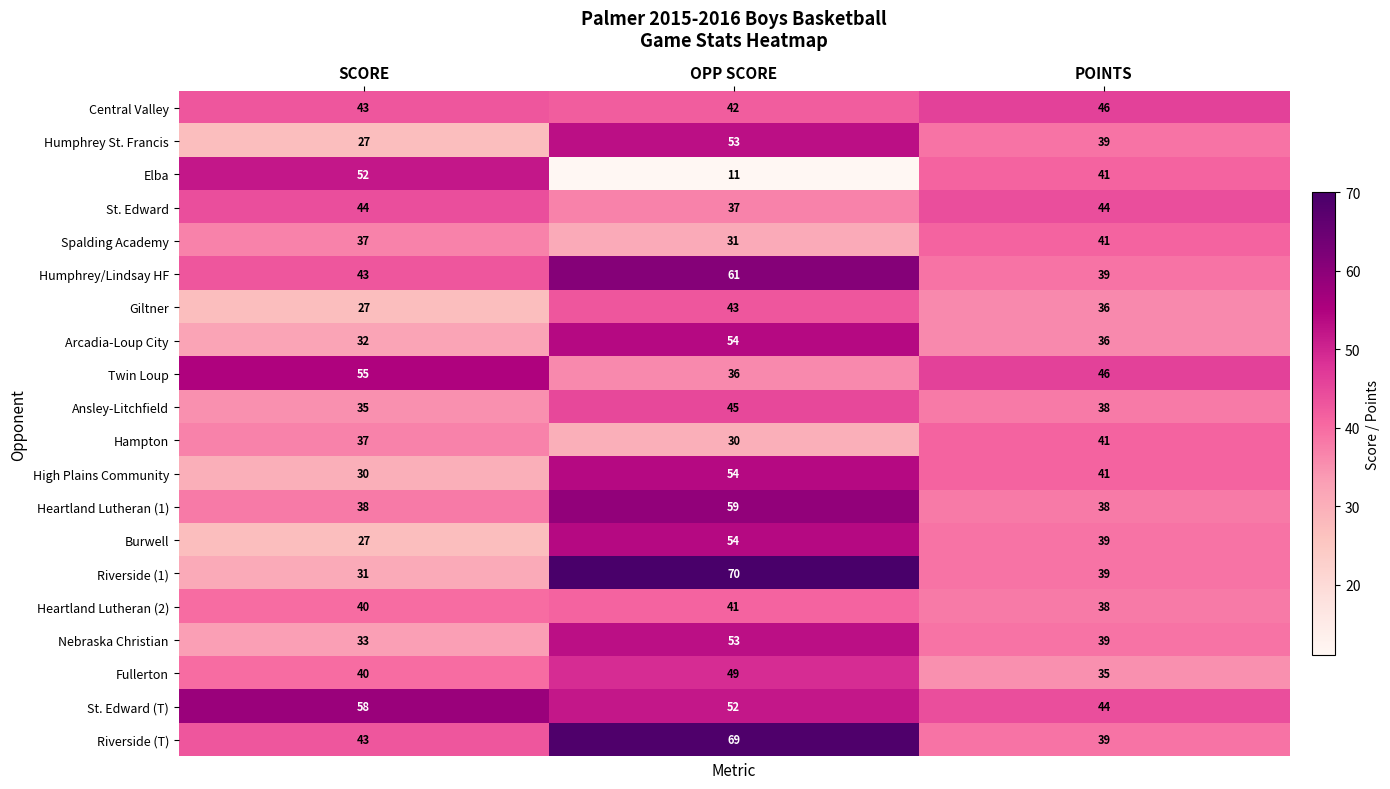

What is the greatest value displayed?

70